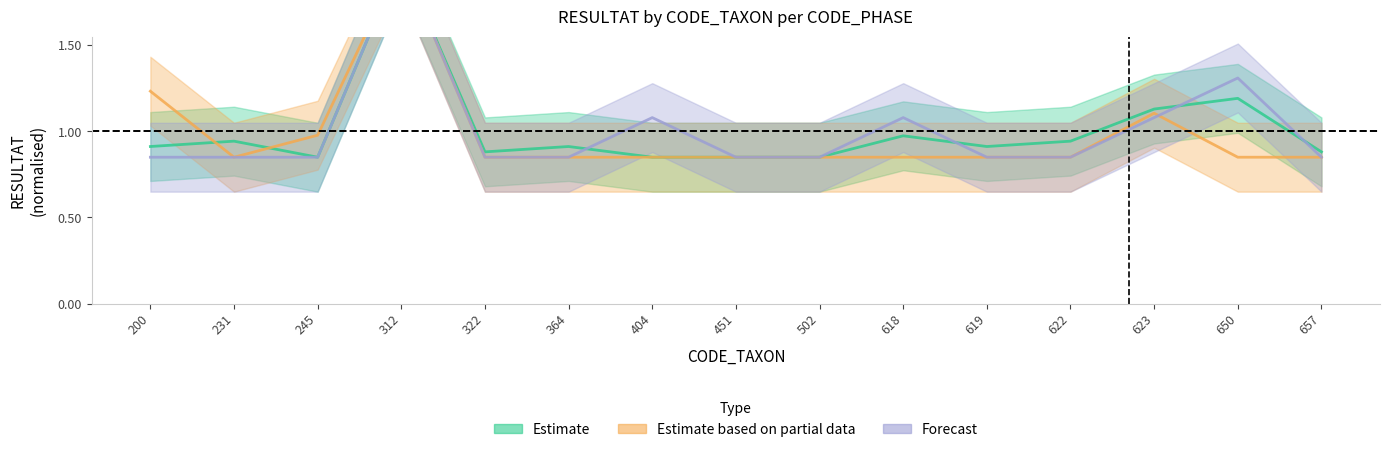

What is the spread (max minus min) of values at 618?

0.2